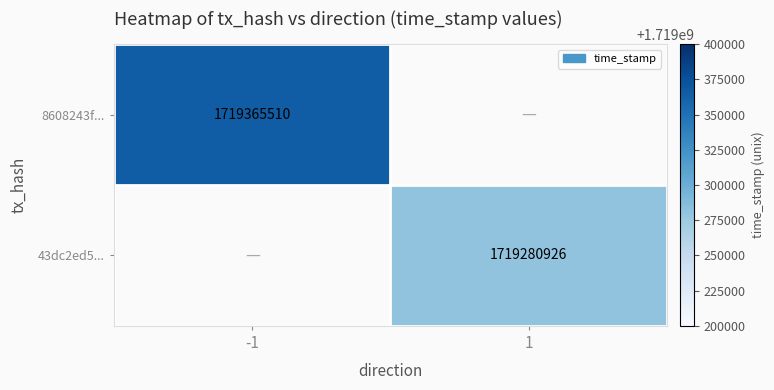

Is it true that 8608243f... equals 1719365510 at -1?

True